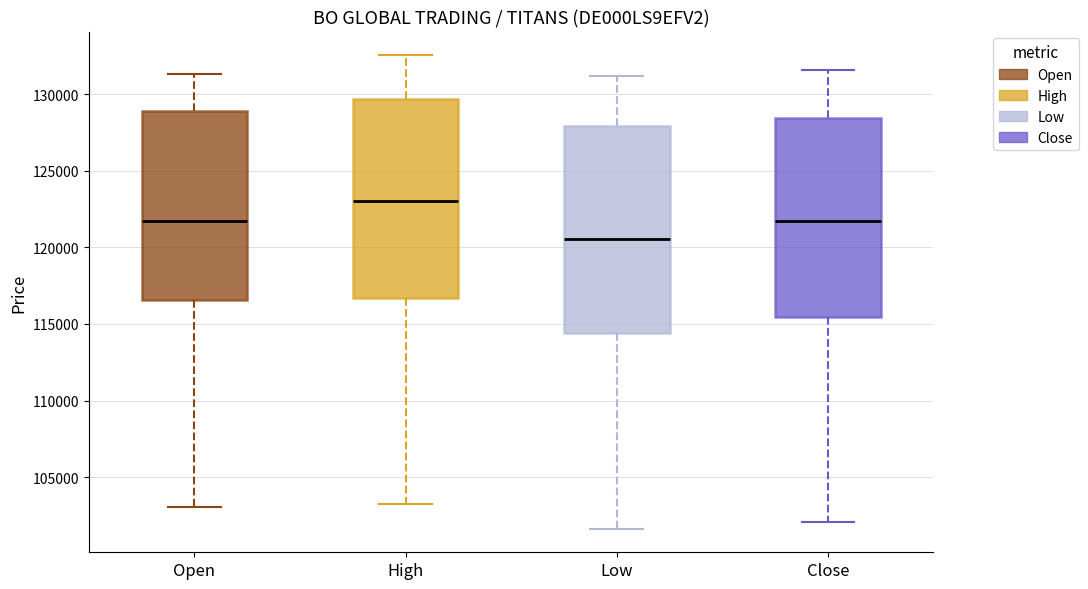

Reading left to right, transcribe this box plot: for each box, give where its median line is, the range the box spans, and where its two whiskers end, as read against the y-axis. The values are not printed on the chart, so give them approximately, as read against the axis.

Open: median 121500, box 116500 to 129000, whiskers 103000 to 131500
High: median 123000, box 116500 to 129500, whiskers 103000 to 132500
Low: median 120500, box 114500 to 128000, whiskers 101500 to 131000
Close: median 121500, box 115500 to 128500, whiskers 102000 to 131500